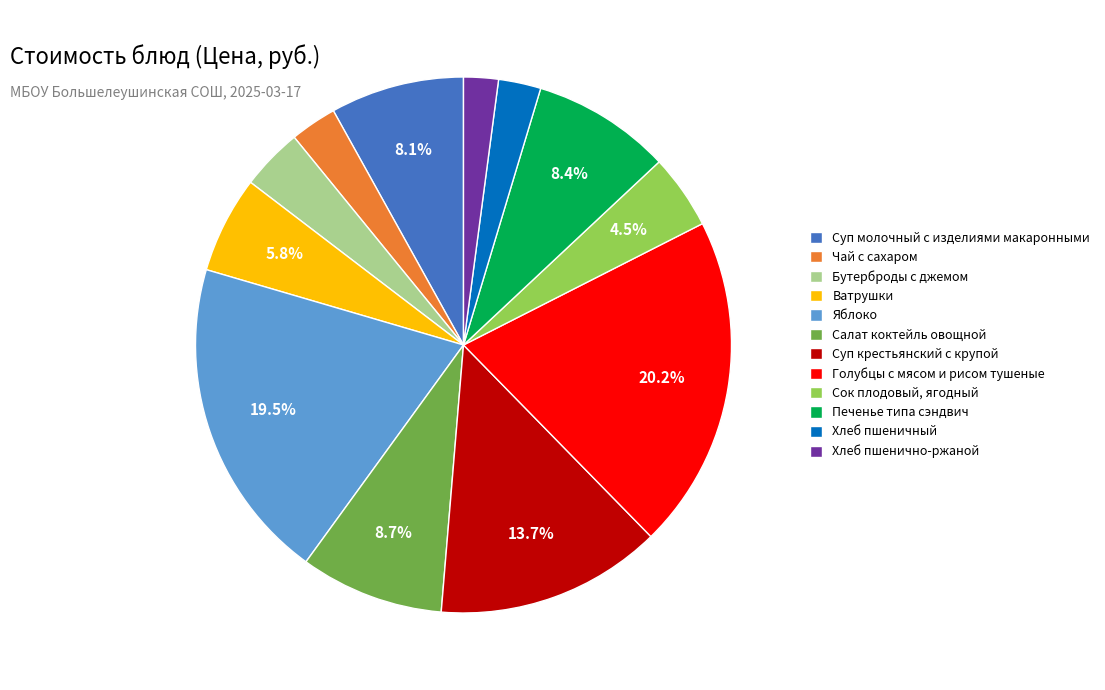

How much of the chart is everything except Ватрушки?

94.2%